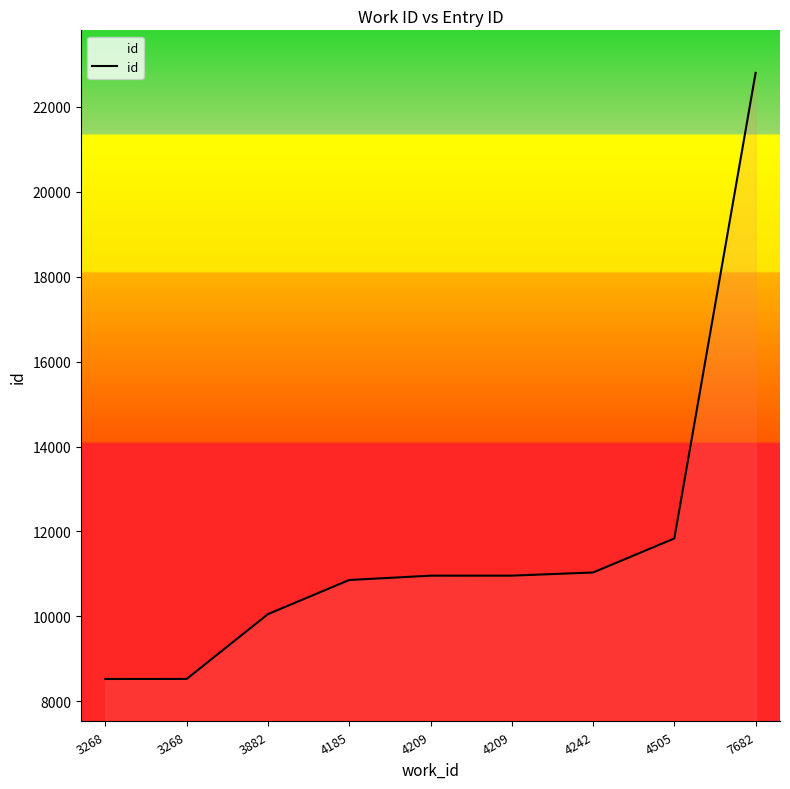

What is the maximum value shown in the chart?

22798